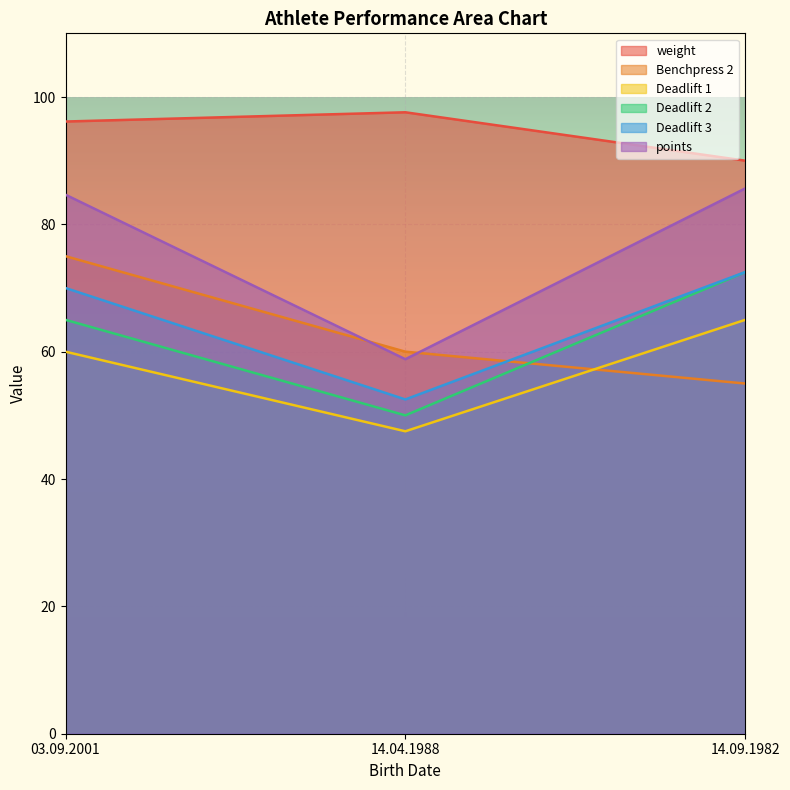

What are all the series names shown in the legend?

weight, Benchpress 2, Deadlift 1, Deadlift 2, Deadlift 3, points